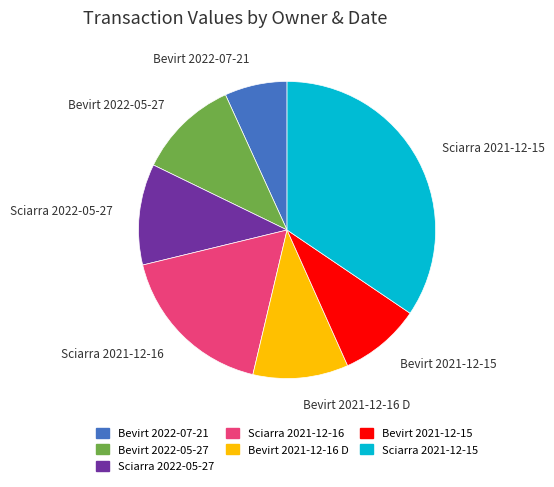

Is the sum of Bevirt 2021-12-16 D and Bevirt 2022-07-21 greater than half?

No